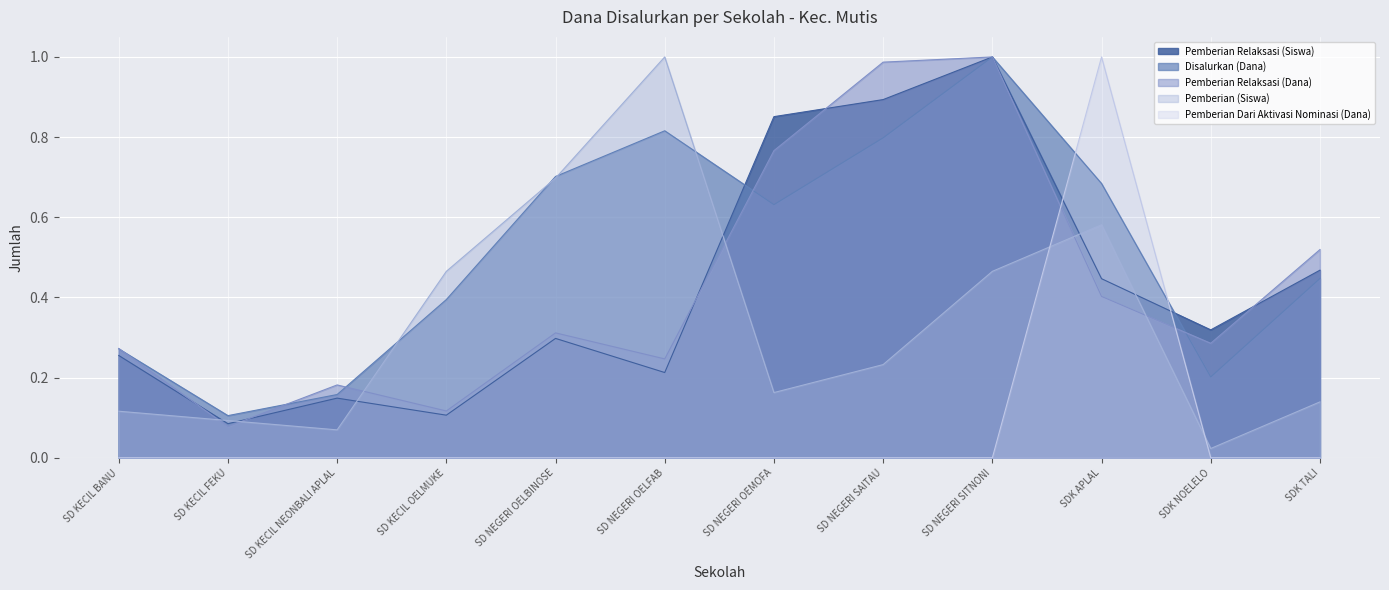

Count the number of categories in the chart.

12